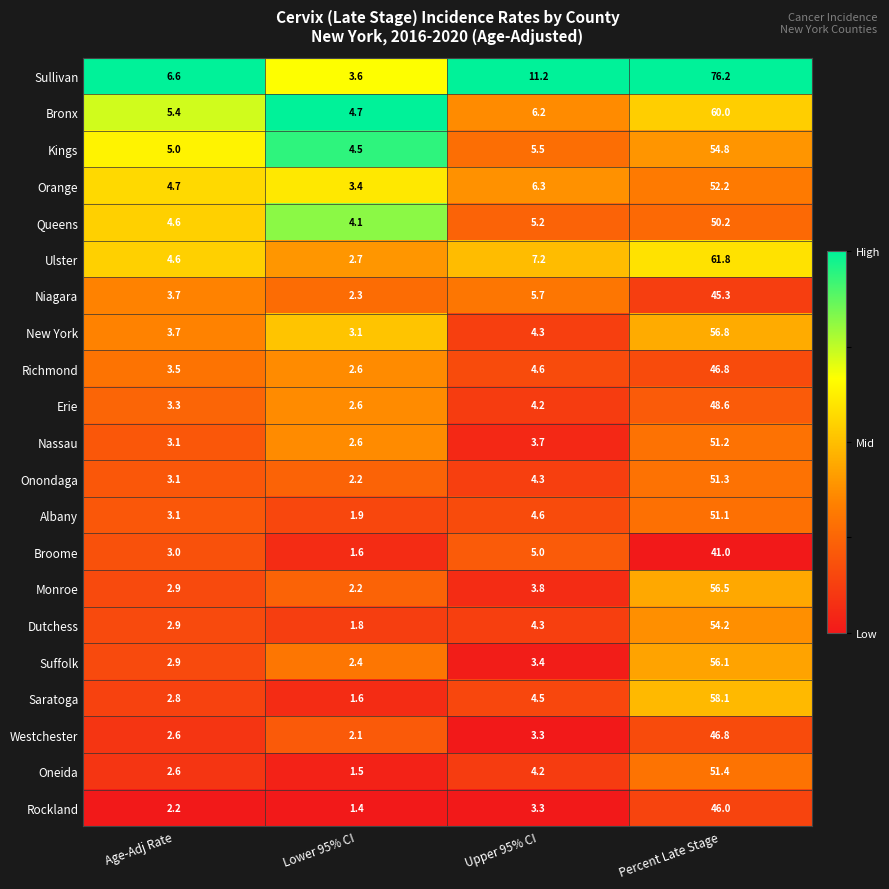

What is the average value of the Orange series?

16.7